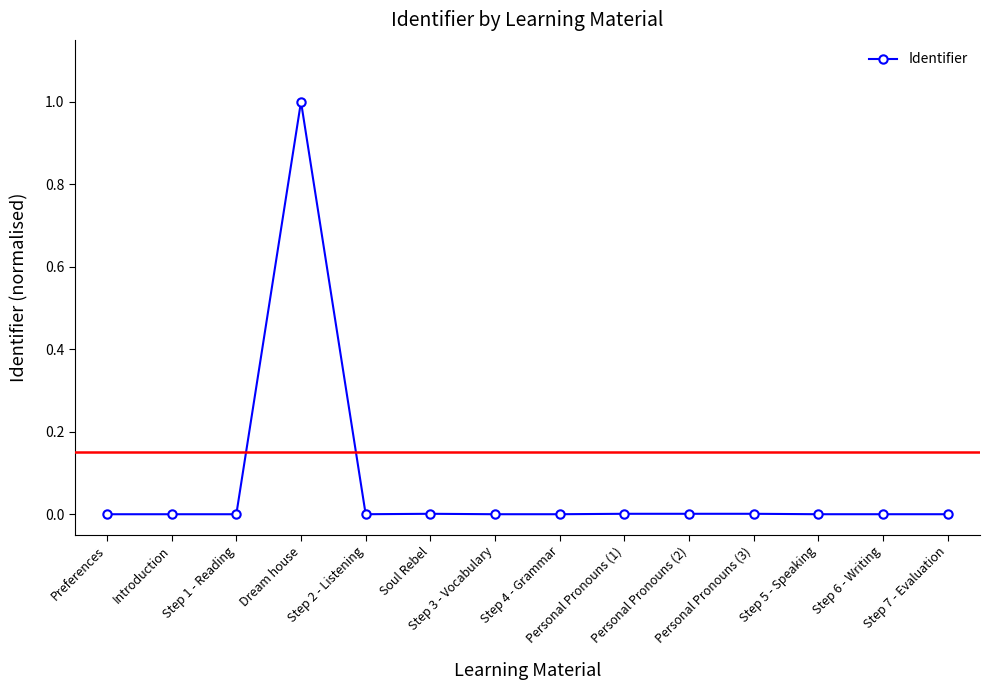

True or false: there are more than 1 points higher than both neighbors.

True